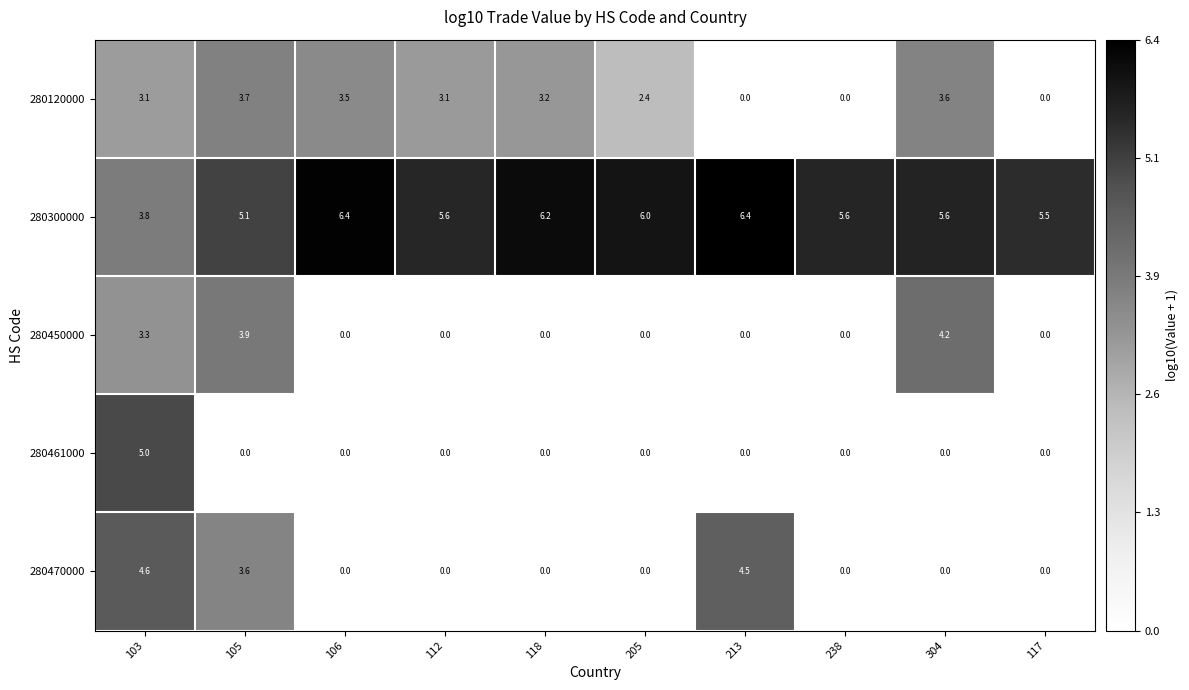

How many data points does each series have?

10